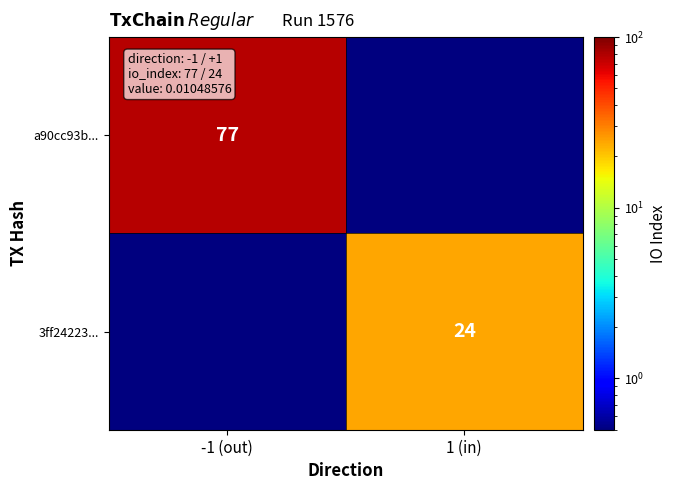

At which category is the sum across all series the highest?

-1 (out)